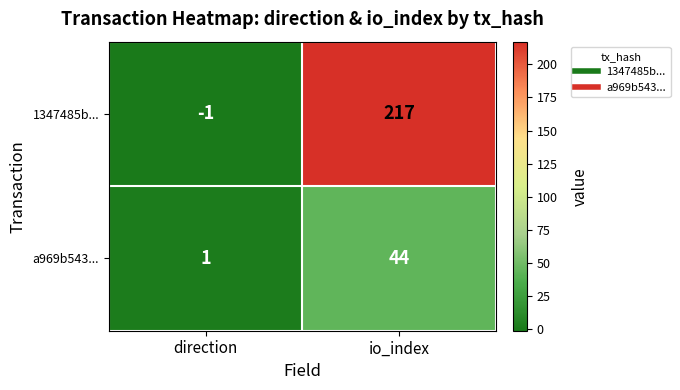

Is the value of a969b543... at direction greater than the value of 1347485b... at io_index?

No